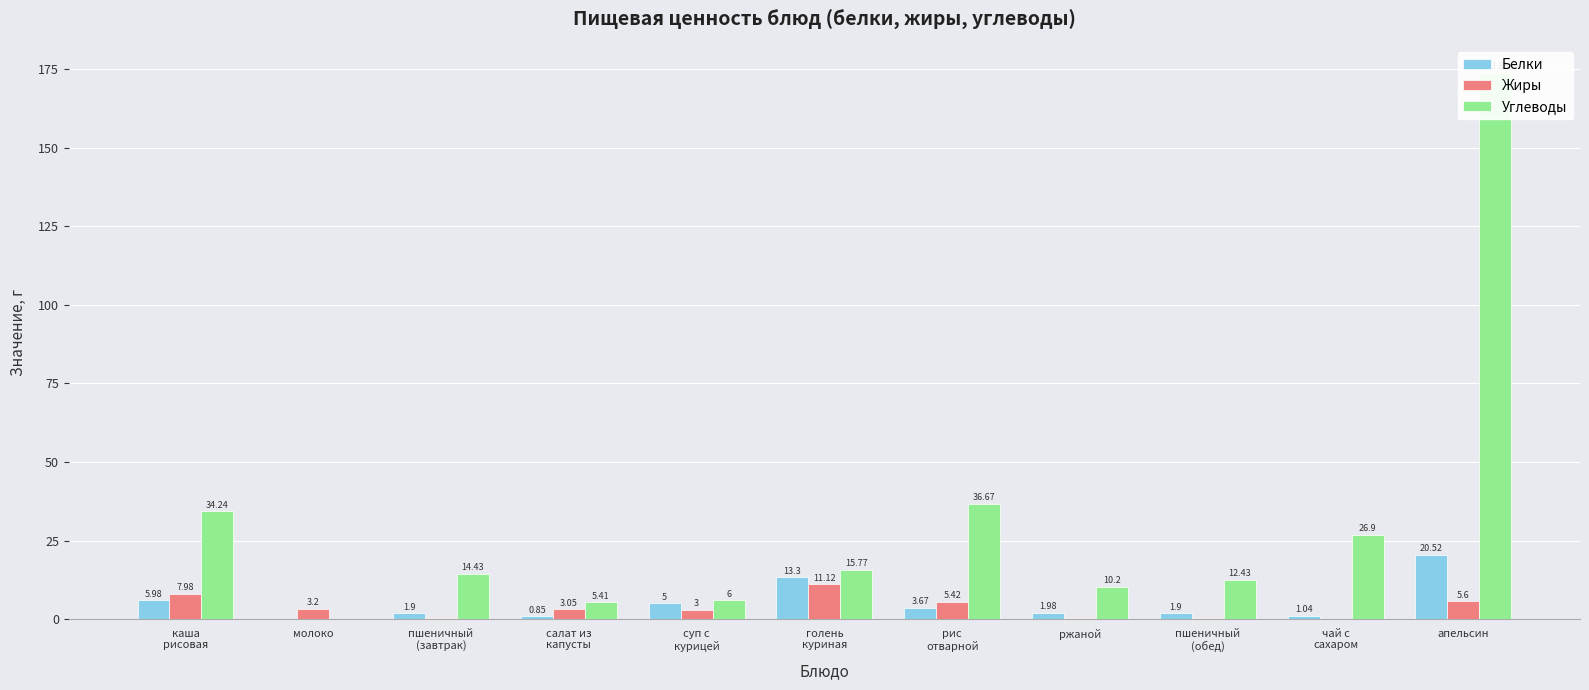

How many bars are there in total?

33